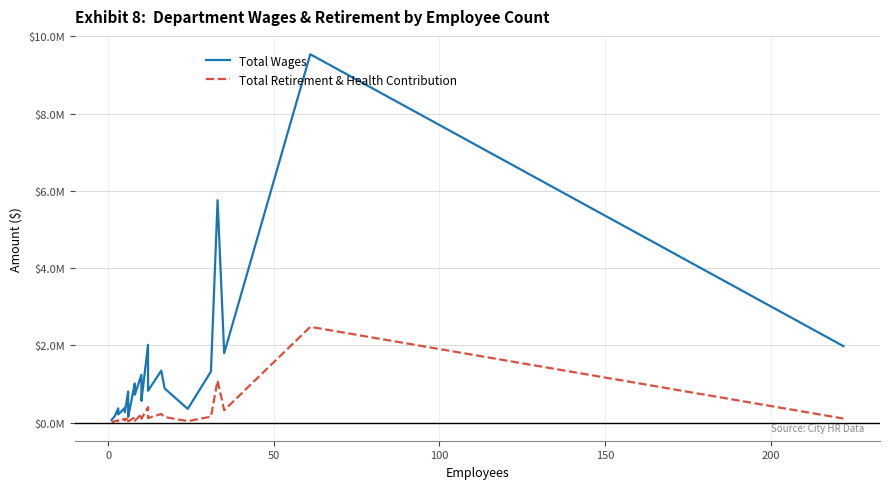

The value of Total Wages at 24 is 979892. True or false?

False